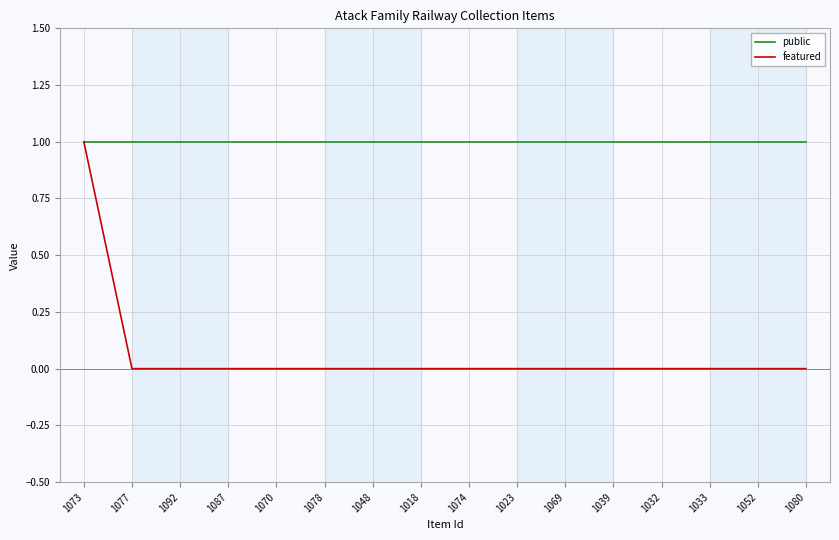

Is it true that public equals 2 at 1080?

False